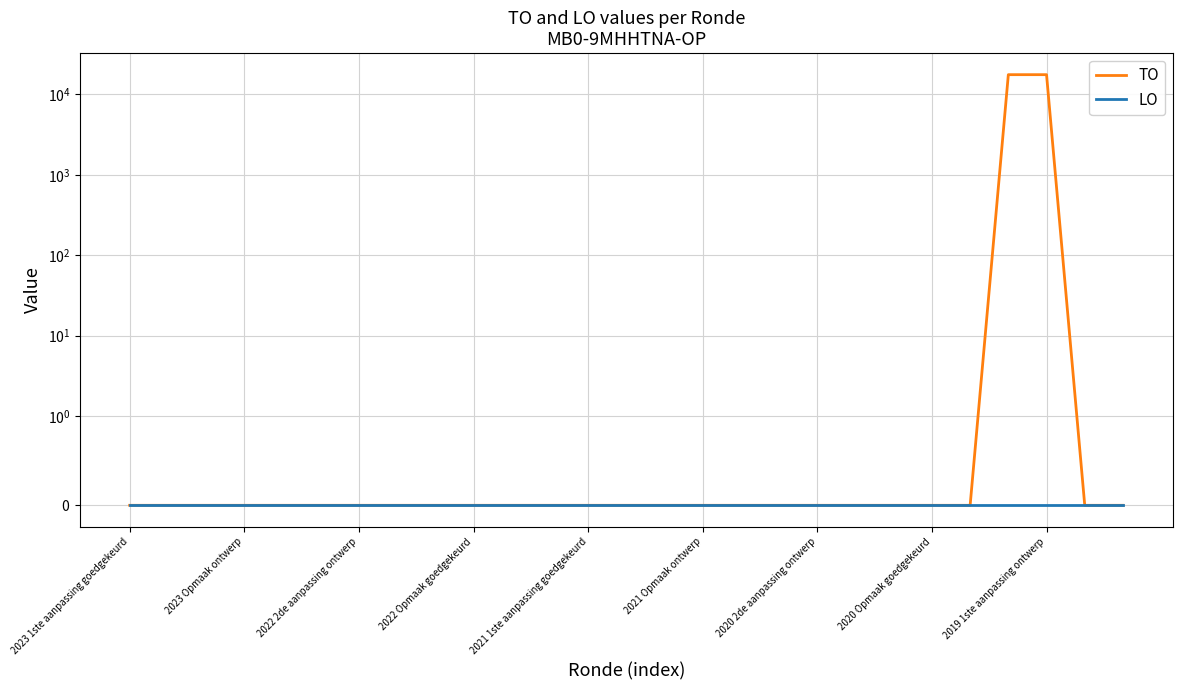

True or false: LO and TO cross at least once.

False